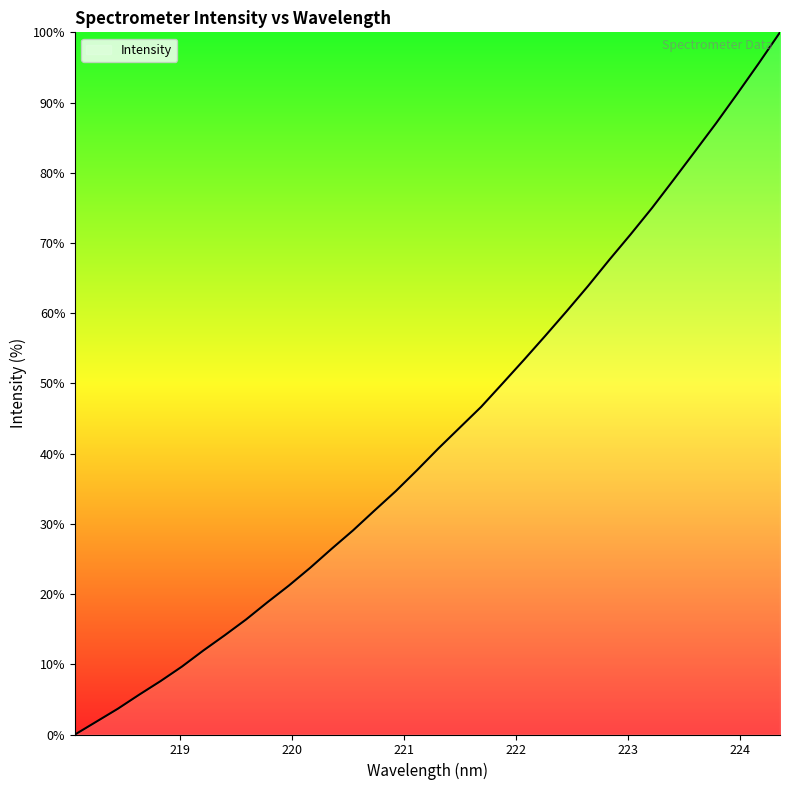

What is the greatest value displayed?

100.0